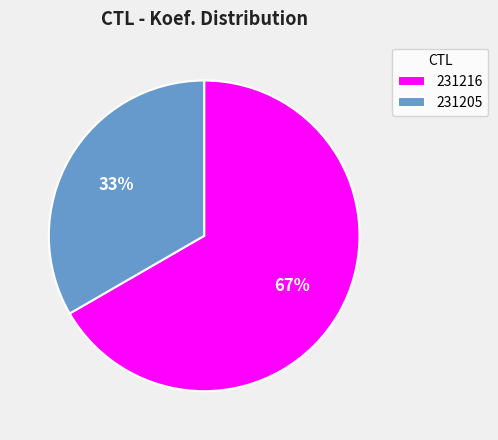

Which category accounts for the majority?

231216